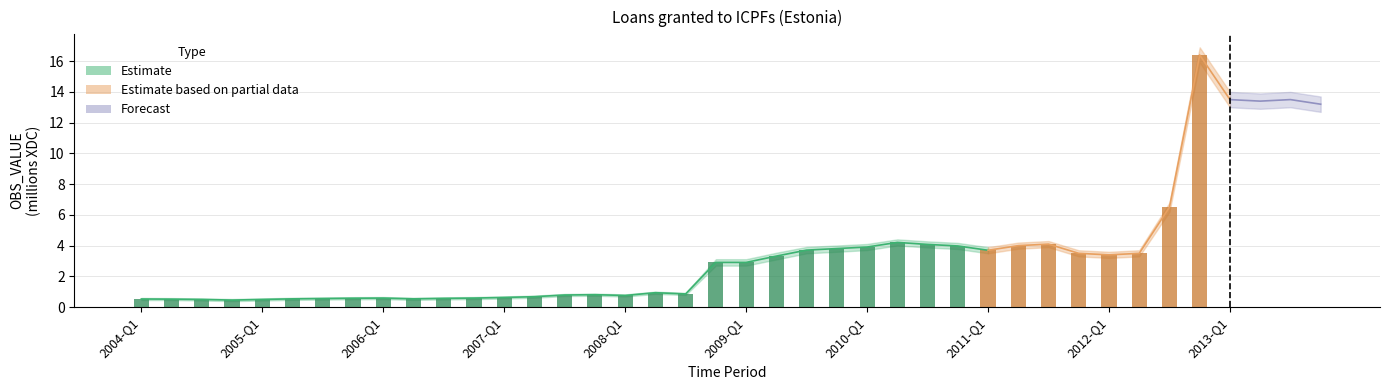

At which label is the value closest to 8?

2012-Q3